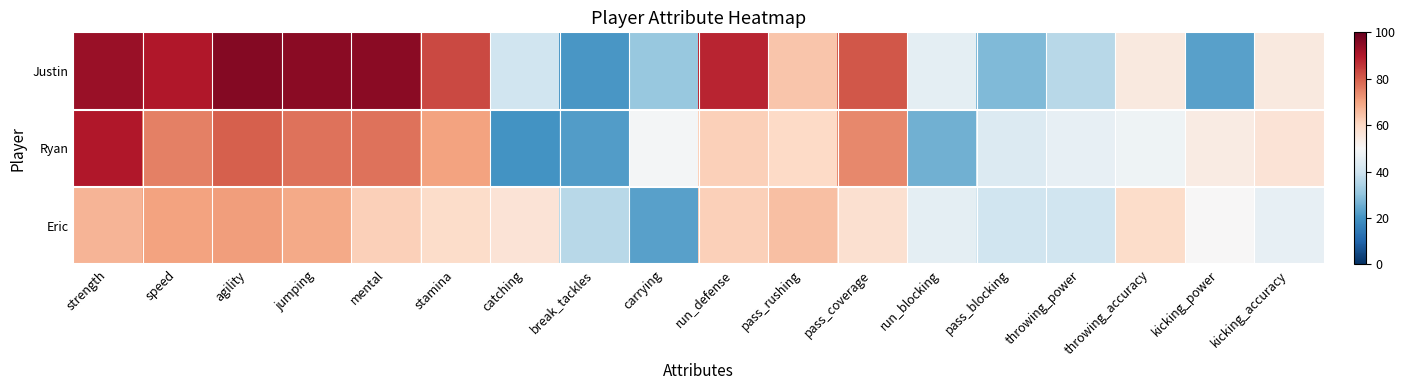

List the series in order of their overall mean, highest first.

Justin, Ryan, Eric